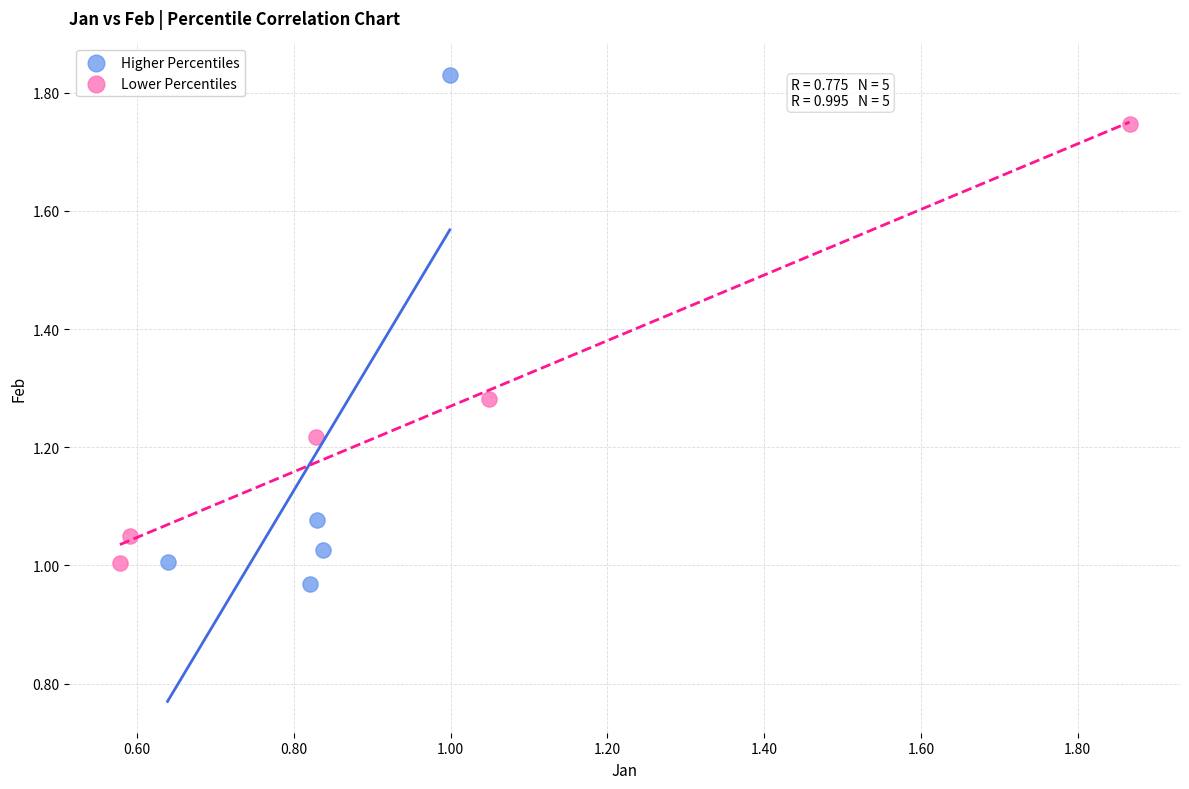

Which series contains the highest Y value?

Higher Percentiles